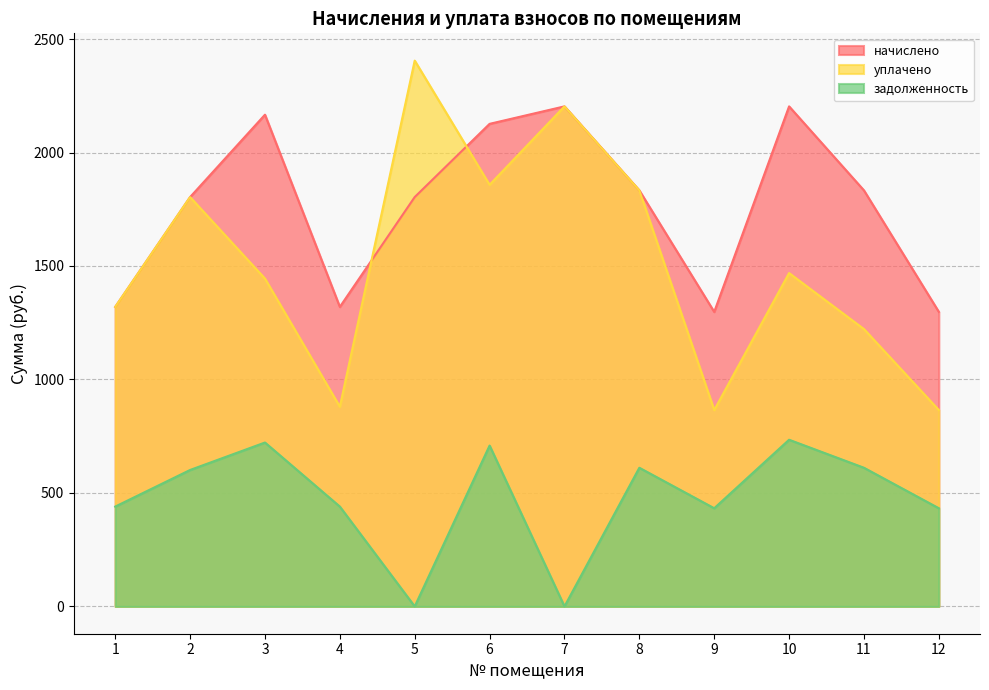

What is the value of the уплачено point at the 7th from the left?

2203.3